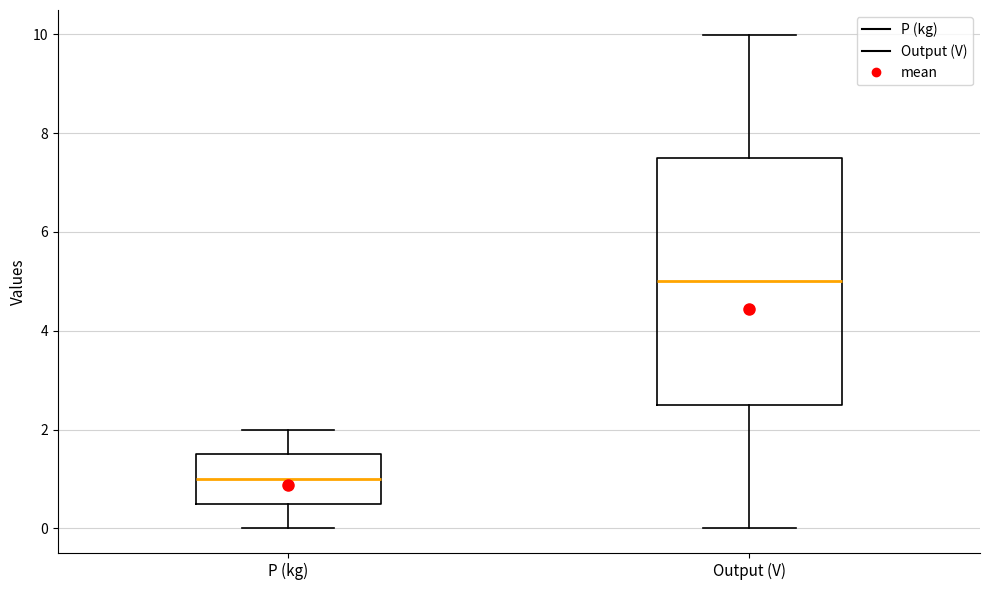

Where does the upper whisker of the box for Output (V) end on the y-axis? The values are not printed on the chart, so give them approximately, as read against the axis.

10.0